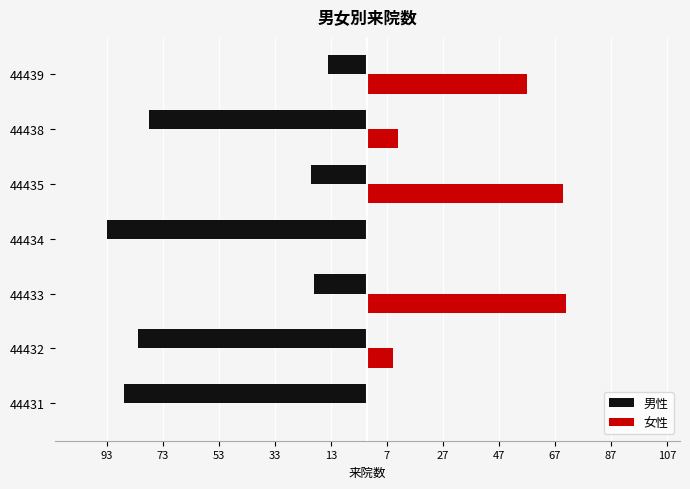

What are all the series names shown in the legend?

男性, 女性